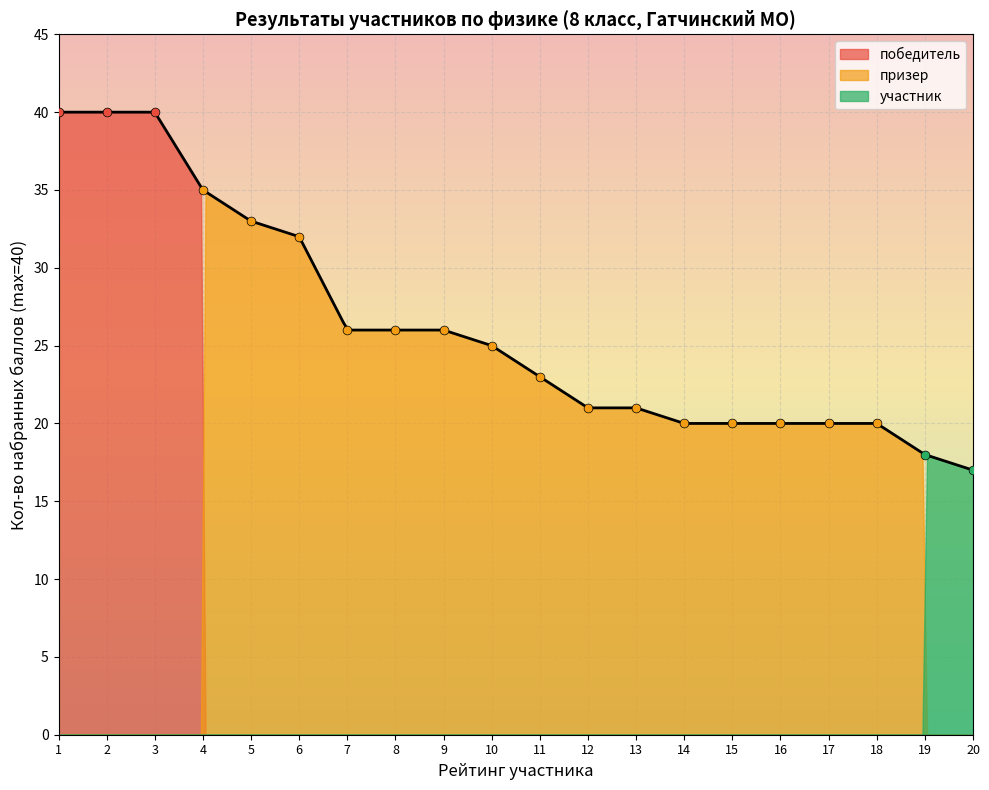

Is the value of победитель at 19 greater than the value of призер at 10?

No